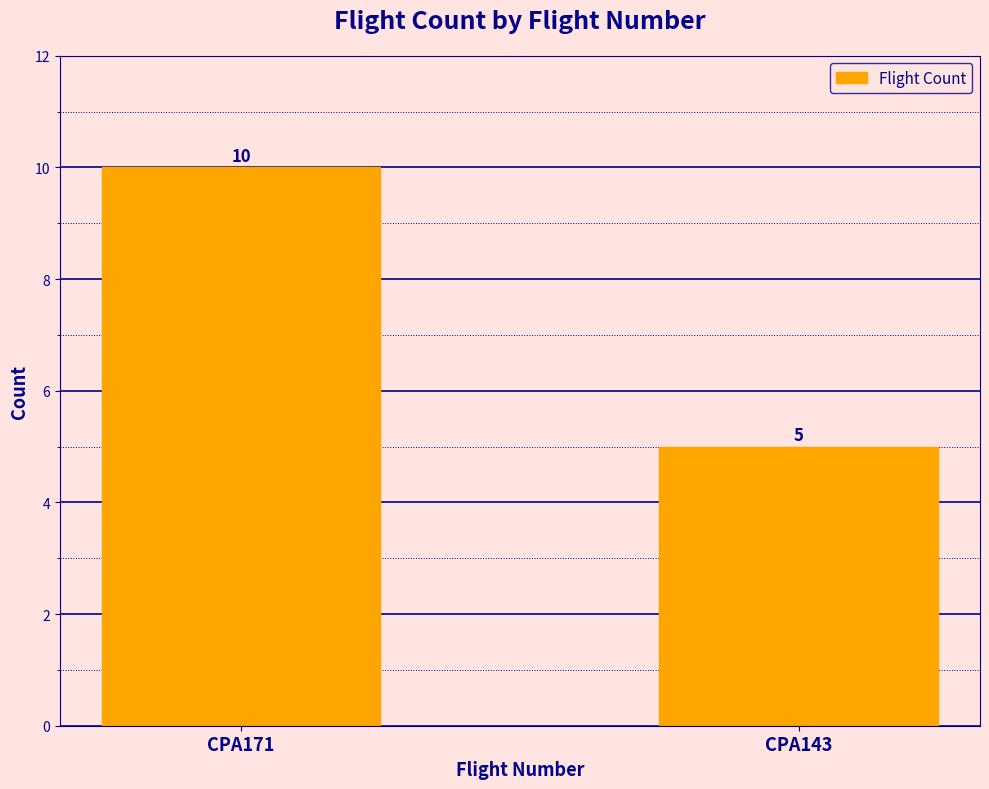

What value does the data have at CPA143?

5